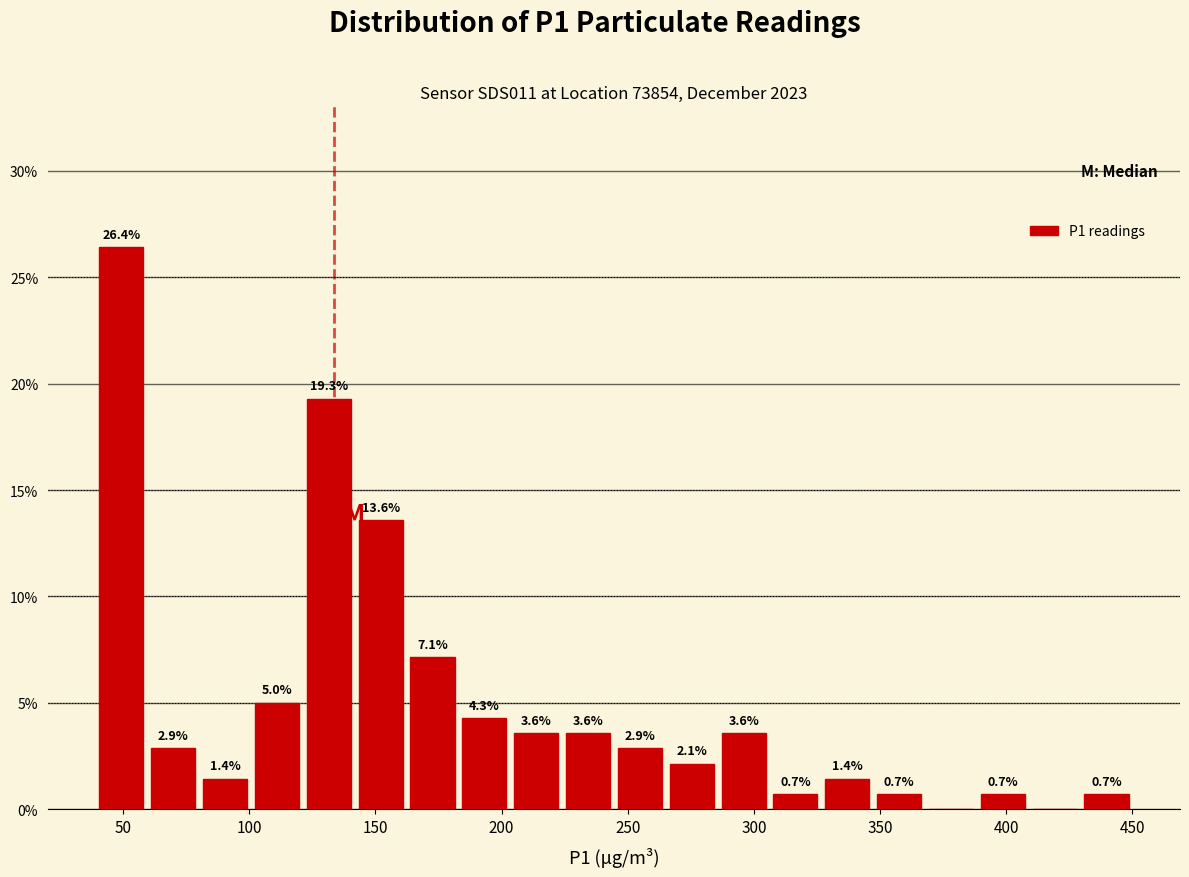

Over which range of the x-axis is the bar tallest?

40 to 60